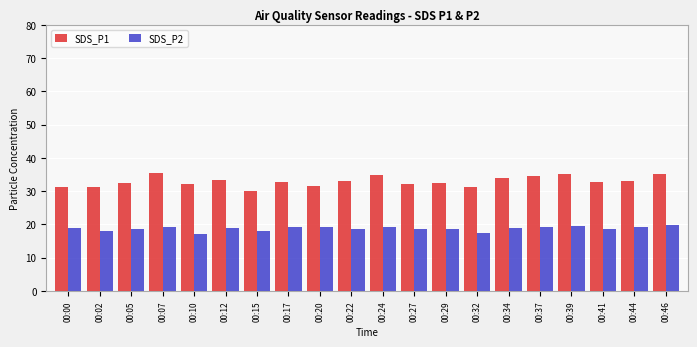

The SDS_P1 series shows 33.3 at 00:12. True or false?

True